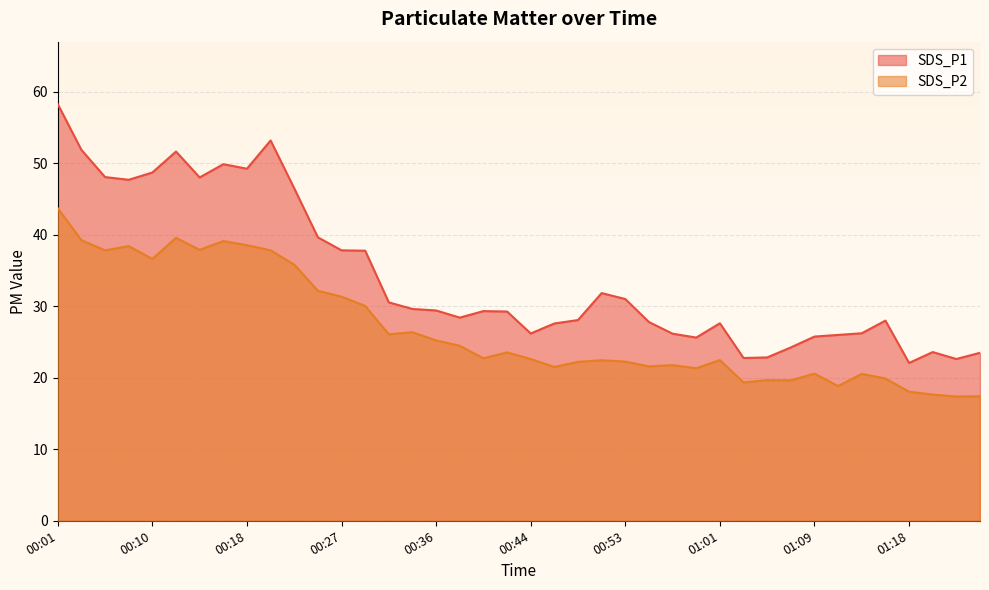

Does the chart display data point markers on the line(s)?

No